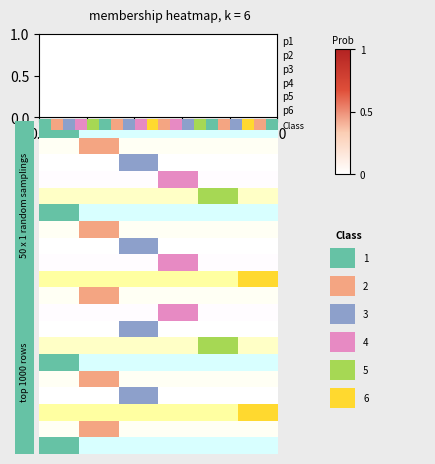

What is the difference between the second highest and minimum values in the p2 series?

1